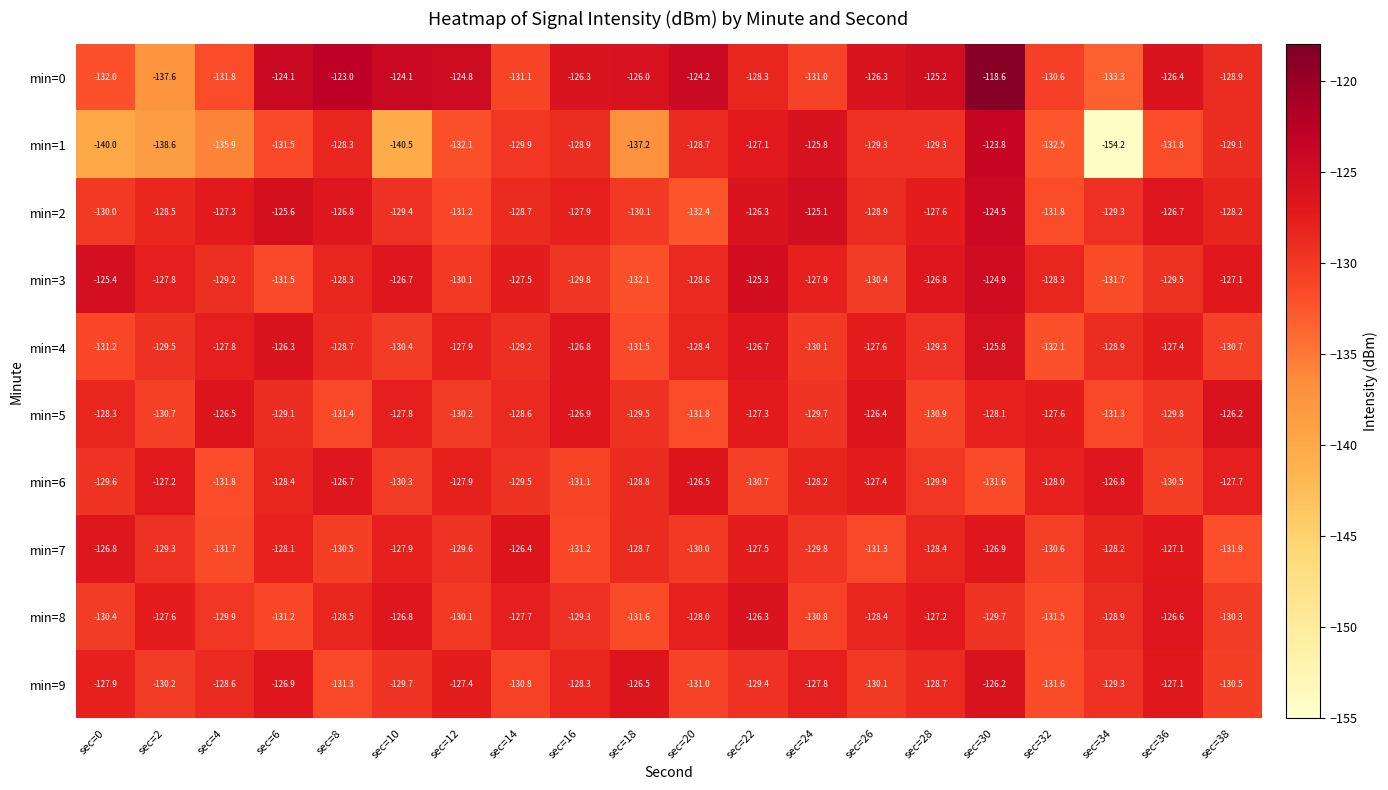

Which series has the largest total across all categories?

min=0